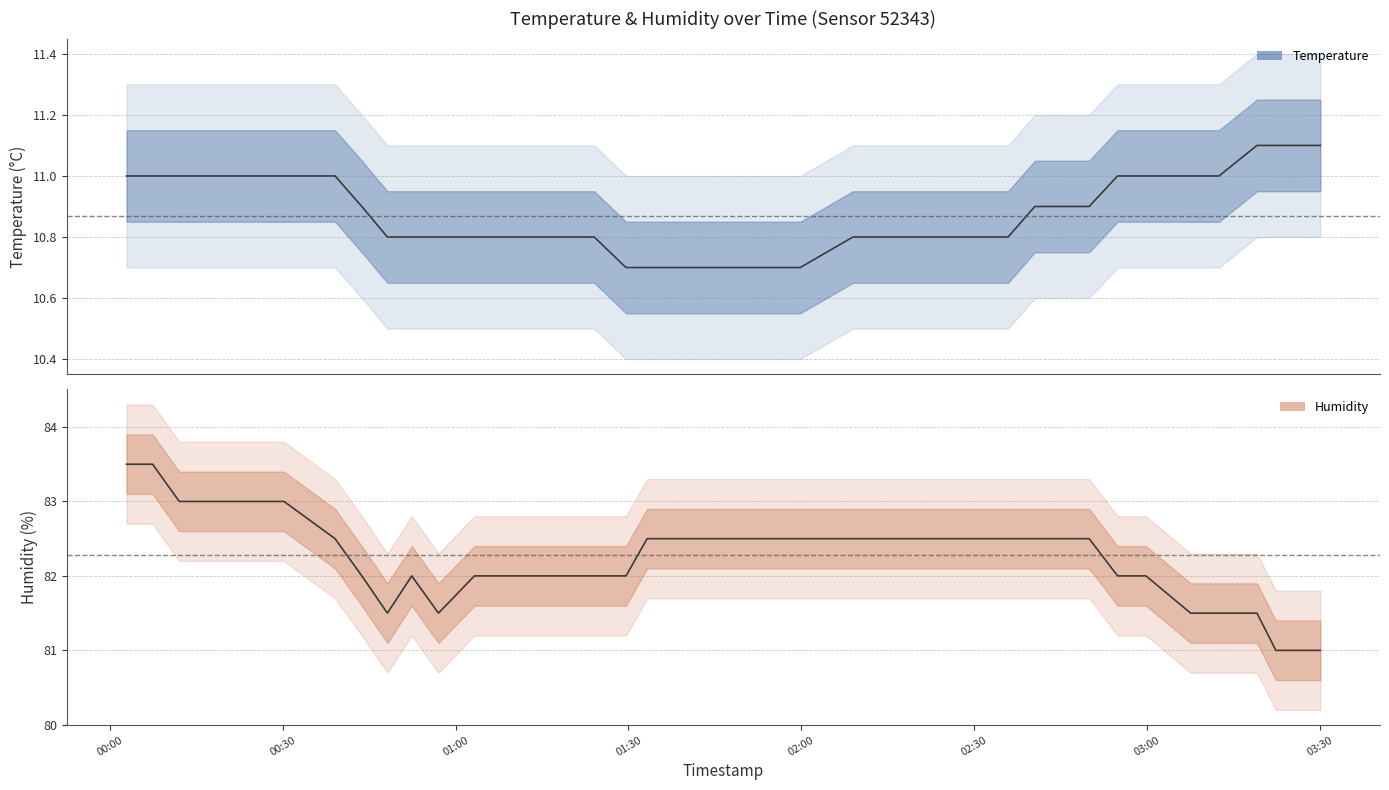

Which series changed the most between 2023-04-29T00:12:00 and 2023-04-29T02:22:43?

humidity